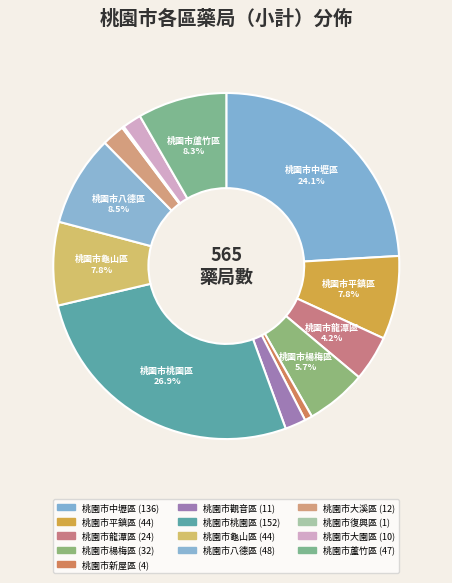

How many slices are in this pie chart?

13